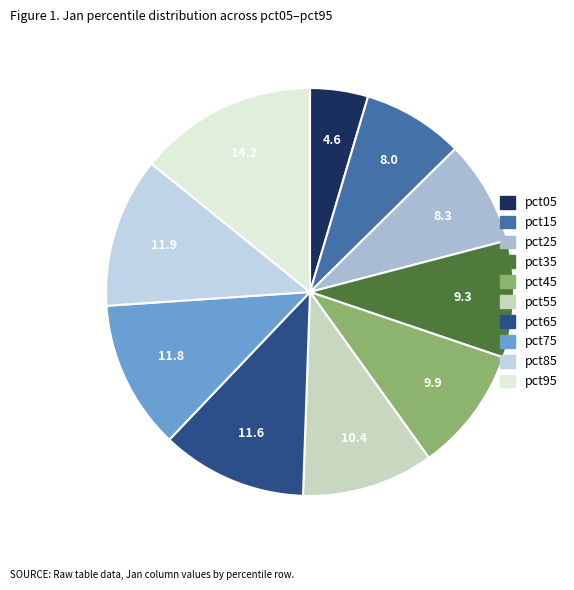

How many slices are in this pie chart?

10